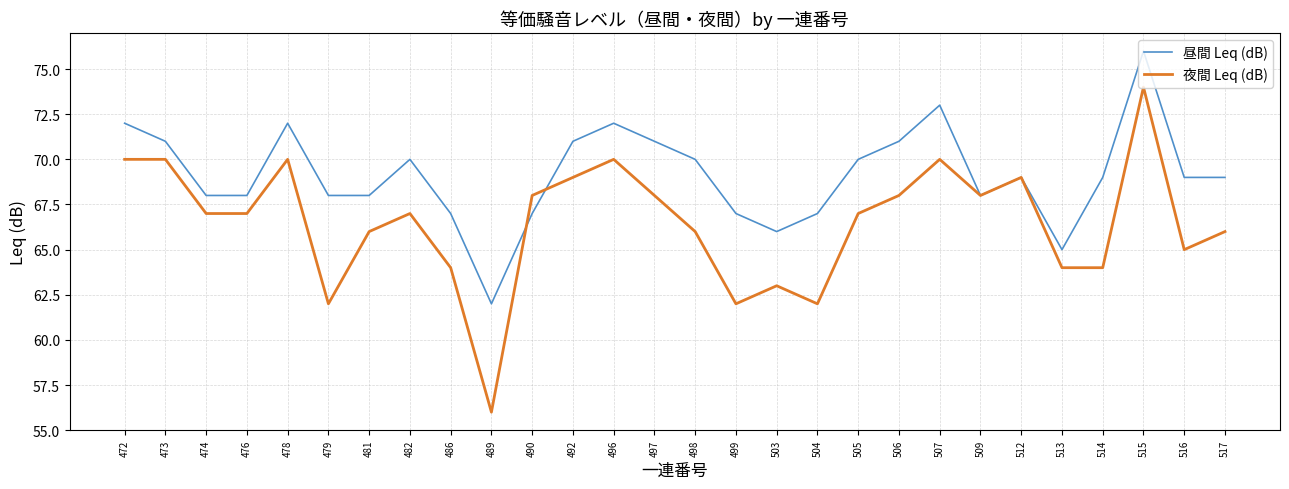

What is the difference between the maximum and minimum values in the 夜間 Leq (dB) series?

18